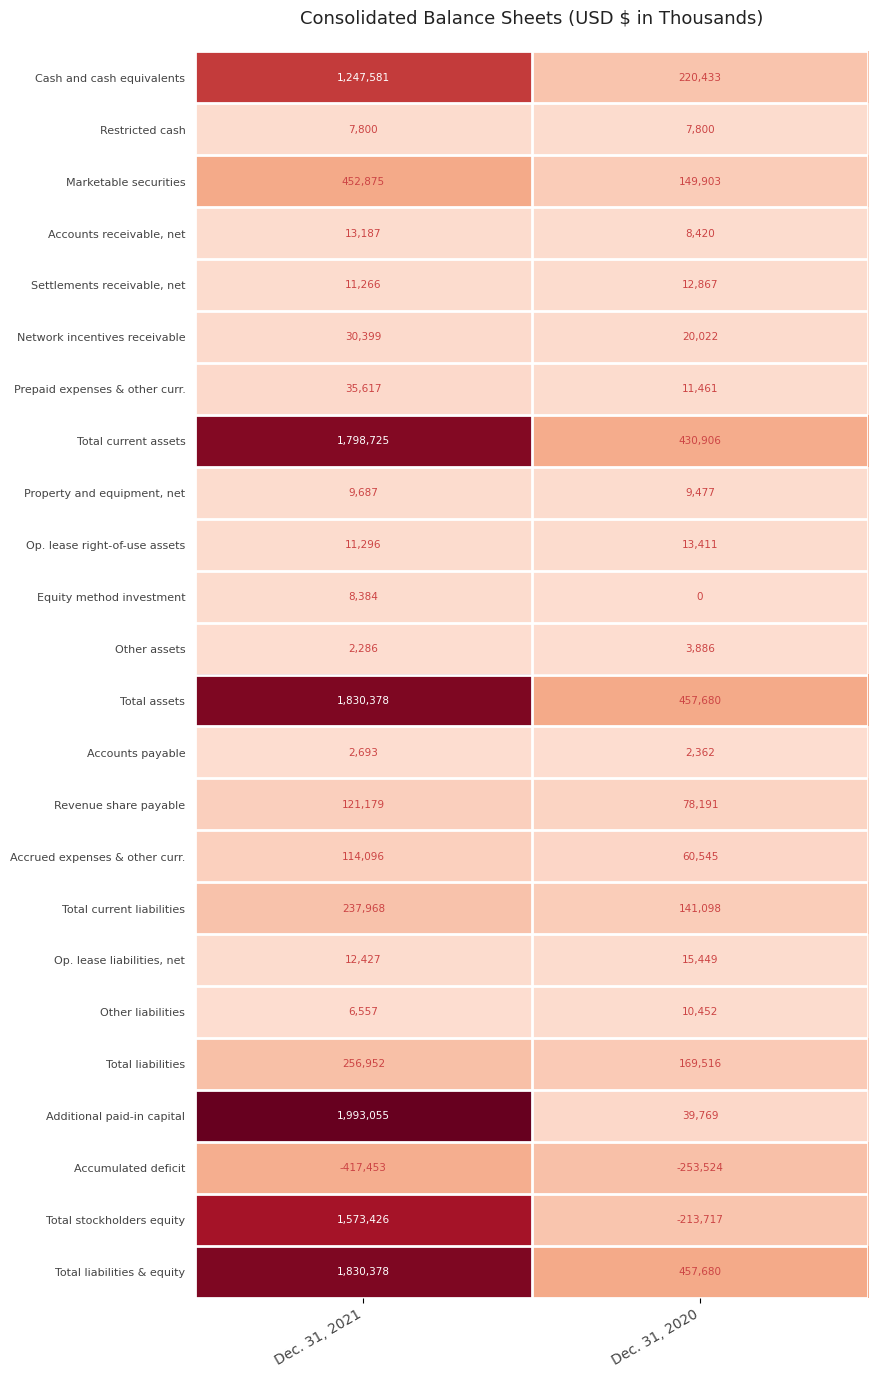

Is it true that Total current assets equals 430906 at Dec. 31, 2020?

True